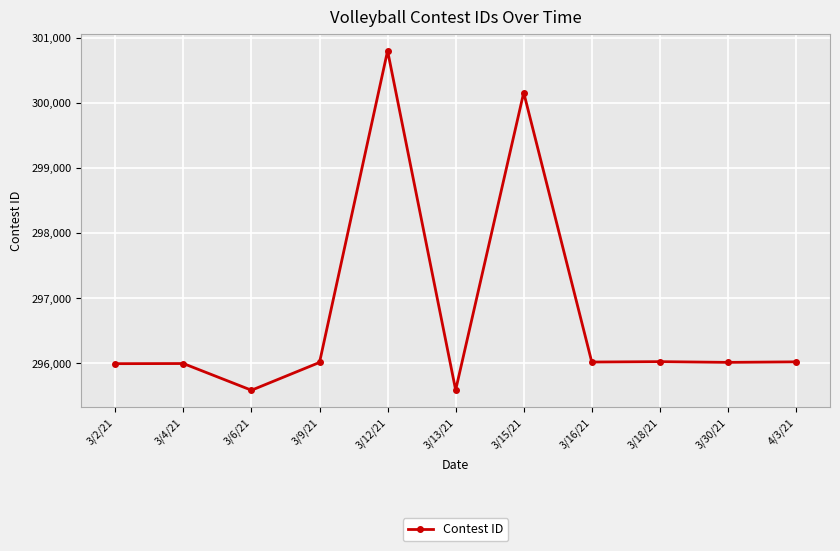

What is the ratio of the value at 3/2/21 to the value at 3/12/21?

1.0